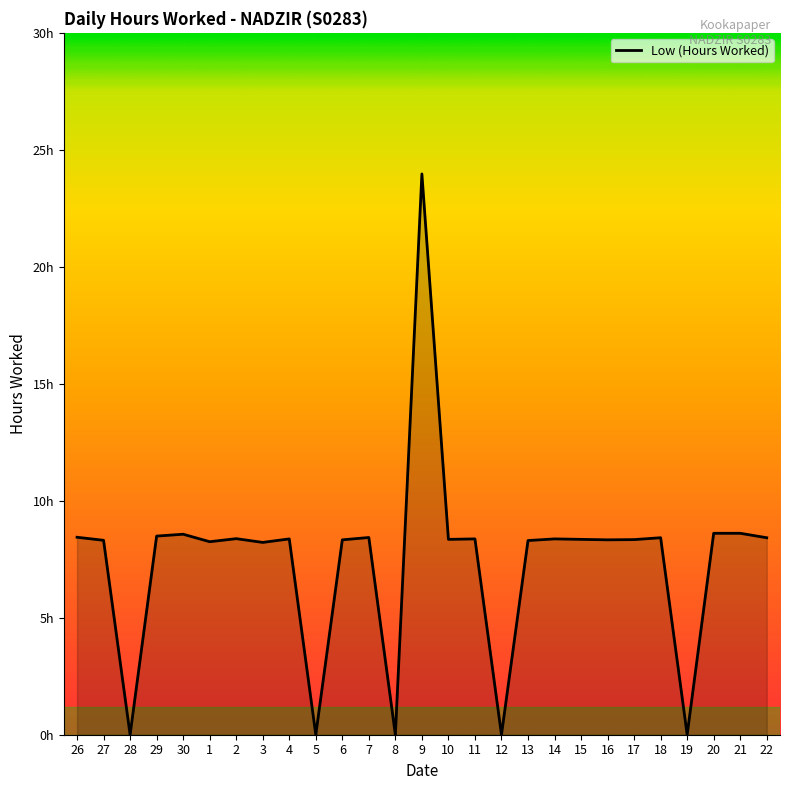

Does the chart have visible grid lines?

No